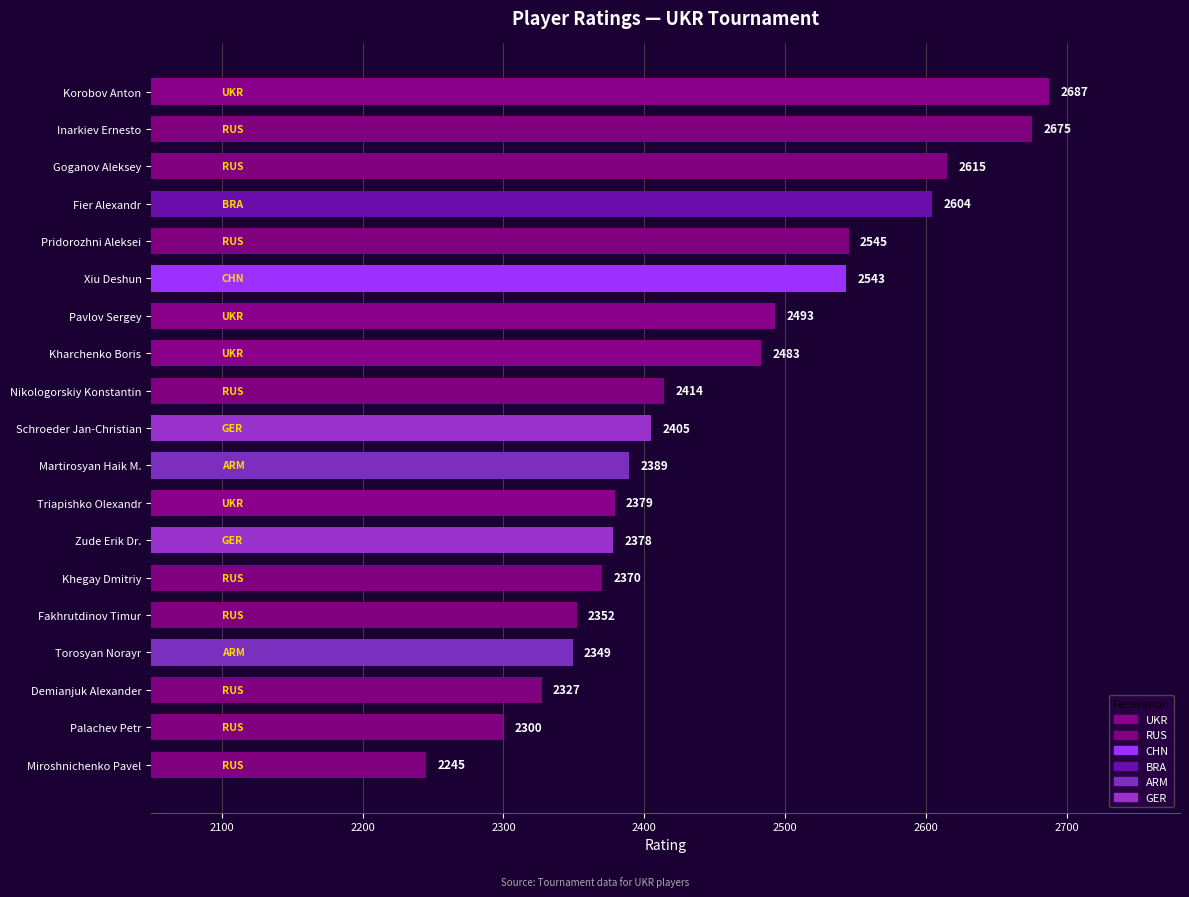

True or false: the data shows 2615 at Goganov Aleksey.

True